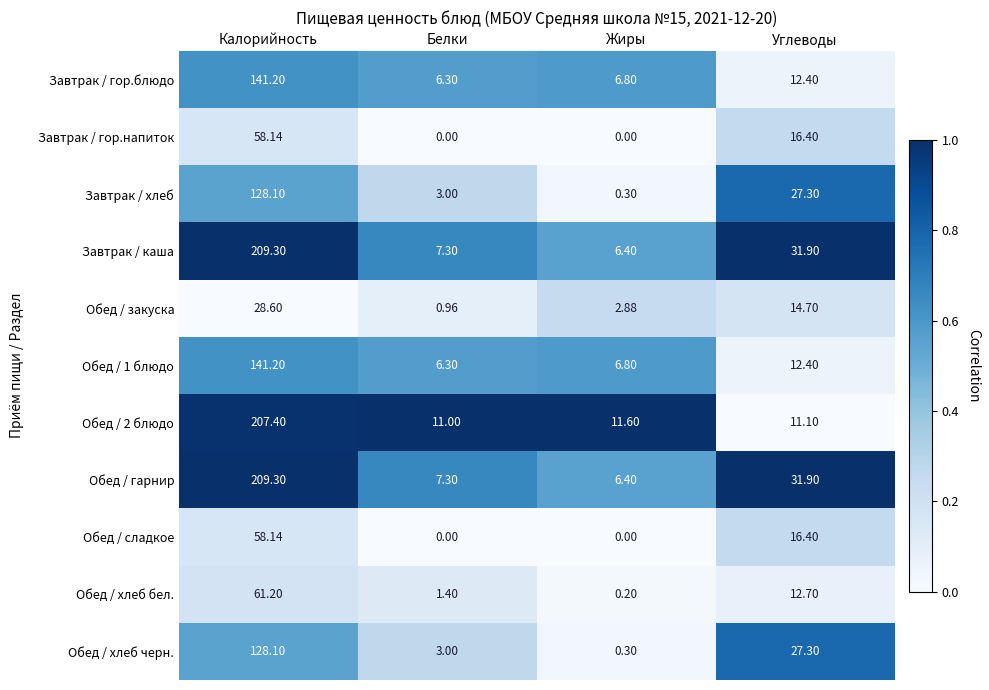

Which category has the highest value in the Обед / гарнир series?

Калорийность